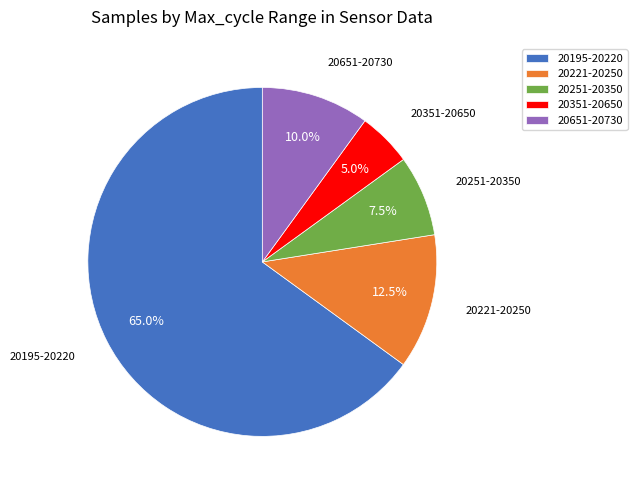

Rank the categories by value from highest to lowest.

20195-20220, 20221-20250, 20651-20730, 20251-20350, 20351-20650